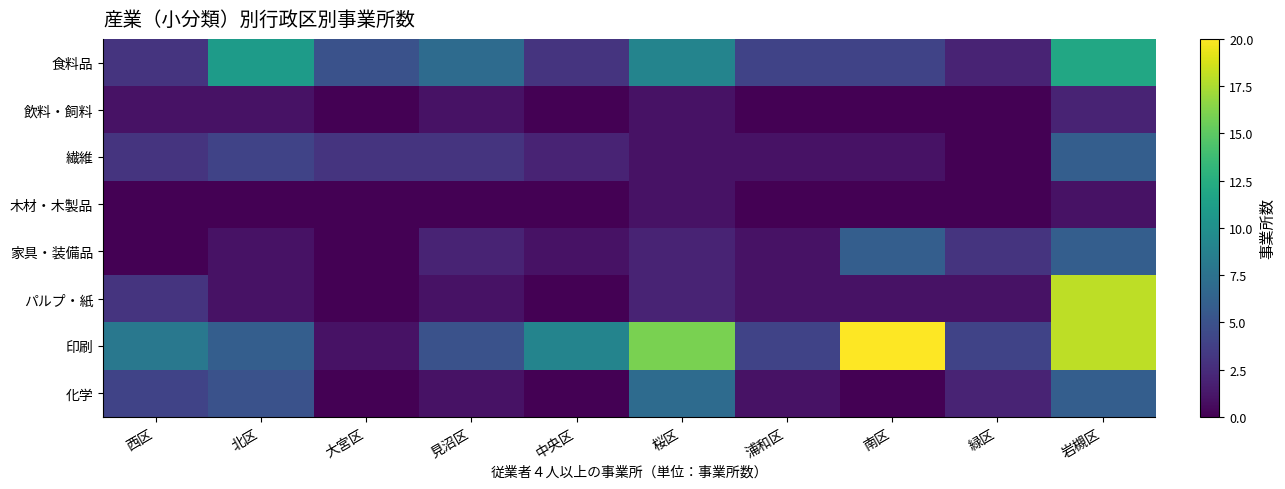

How many categories are shown in the chart?

10